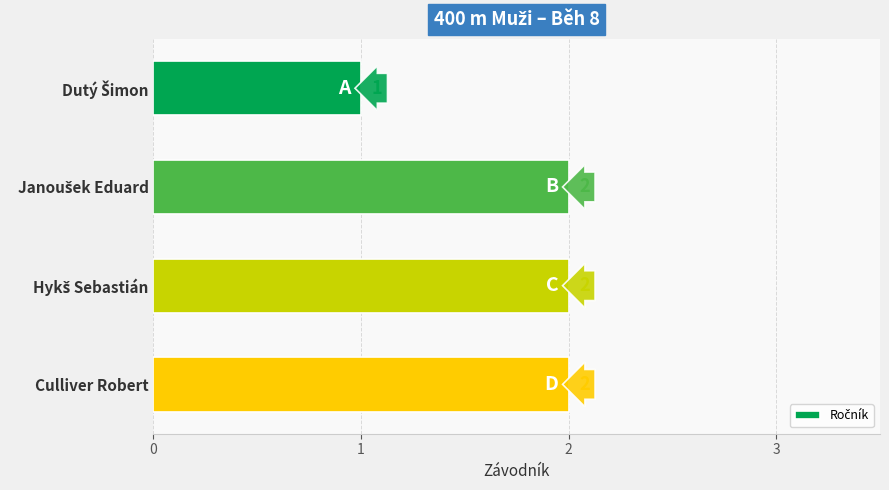

Count the values in the range 2 to 3.

3